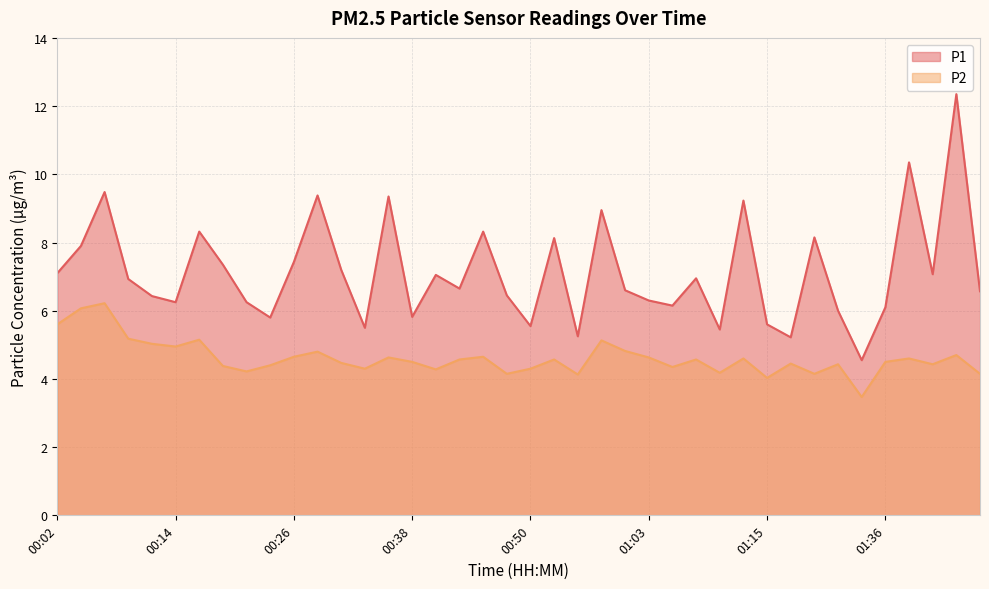

What are all the series names shown in the legend?

P1, P2